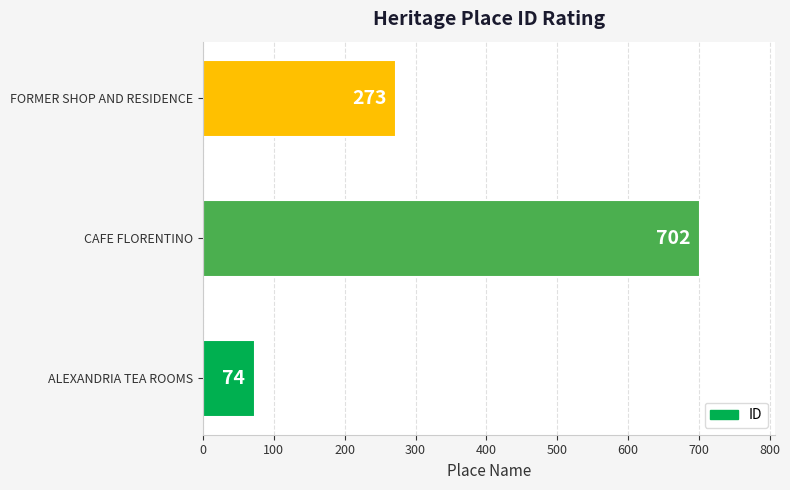

Which label corresponds to the largest value in the chart?

CAFE FLORENTINO